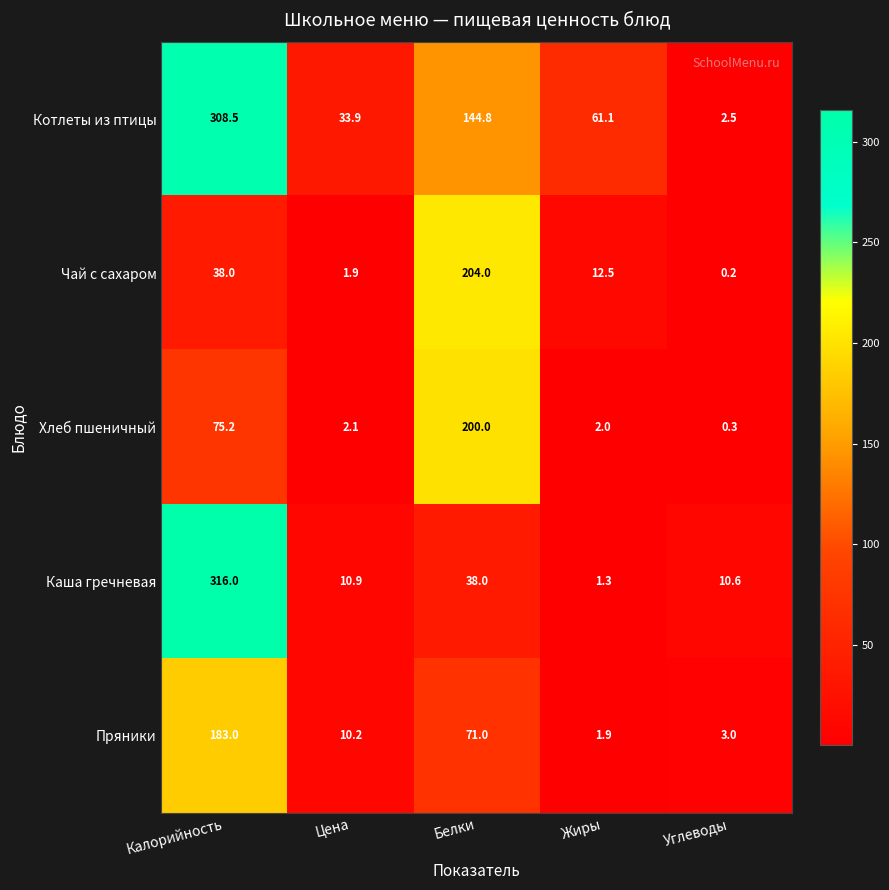

What is the smallest value displayed?

0.2